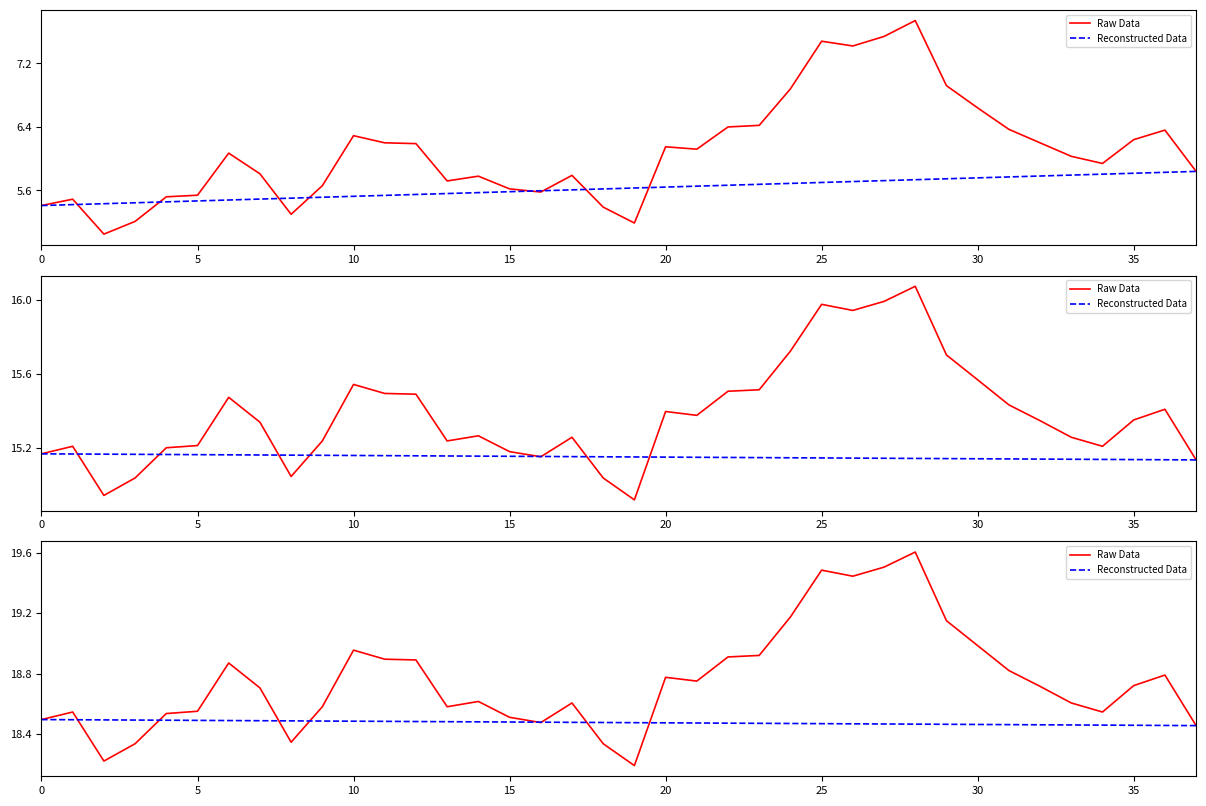

What are all the series names shown in the legend?

Raw Data, Reconstructed Data